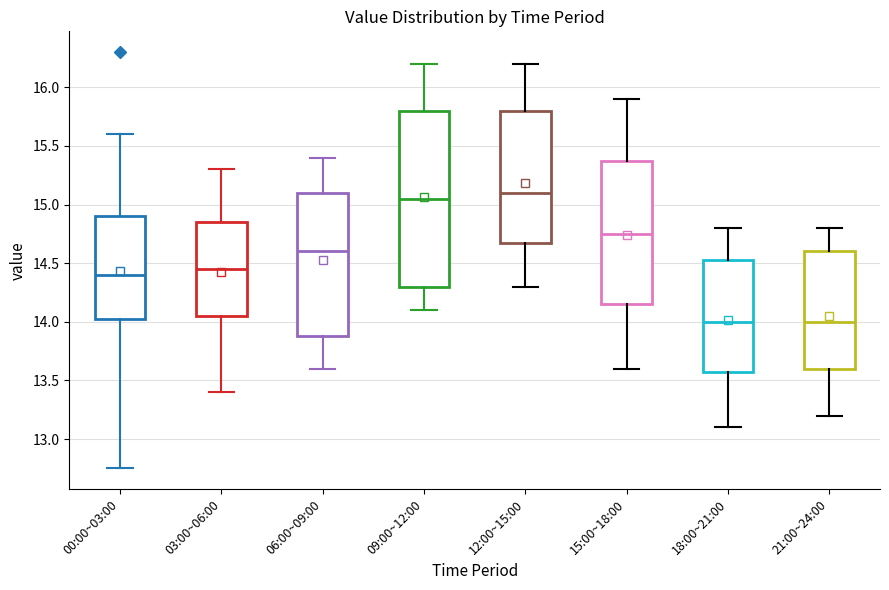

Comparing the boxes themselves (not the whiskers), which one is the tallest?

09:00~12:00